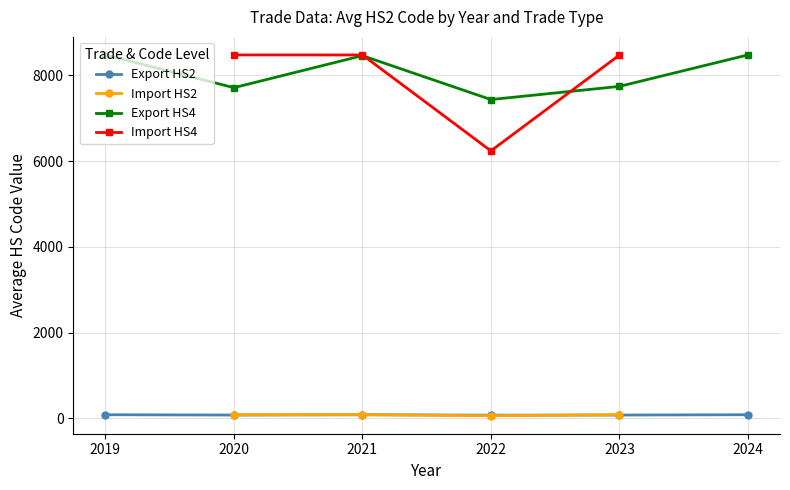

How many interior local valleys does the Import HS4 series have?

1